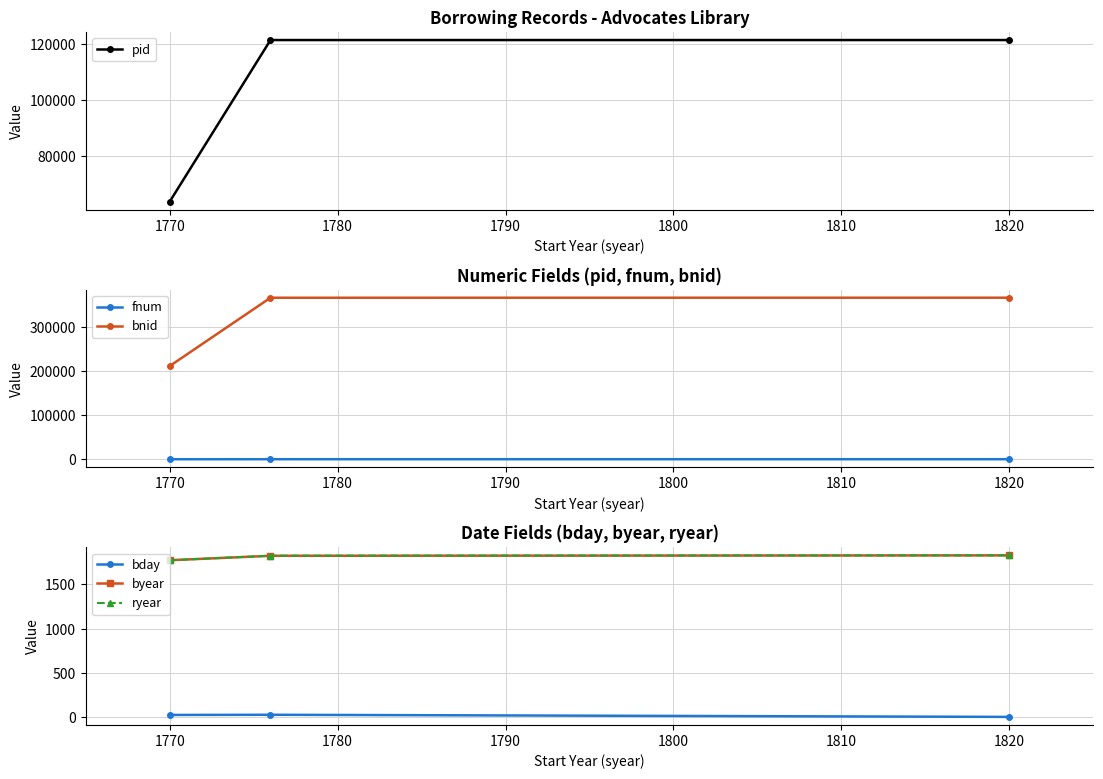

What is the value of the fnum point at the 3rd from the left?

325